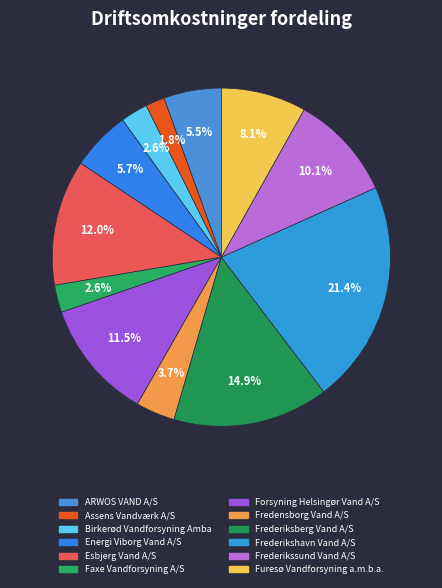

The Assens Vandværk A/S slice represents 2% of the pie. True or false?

True